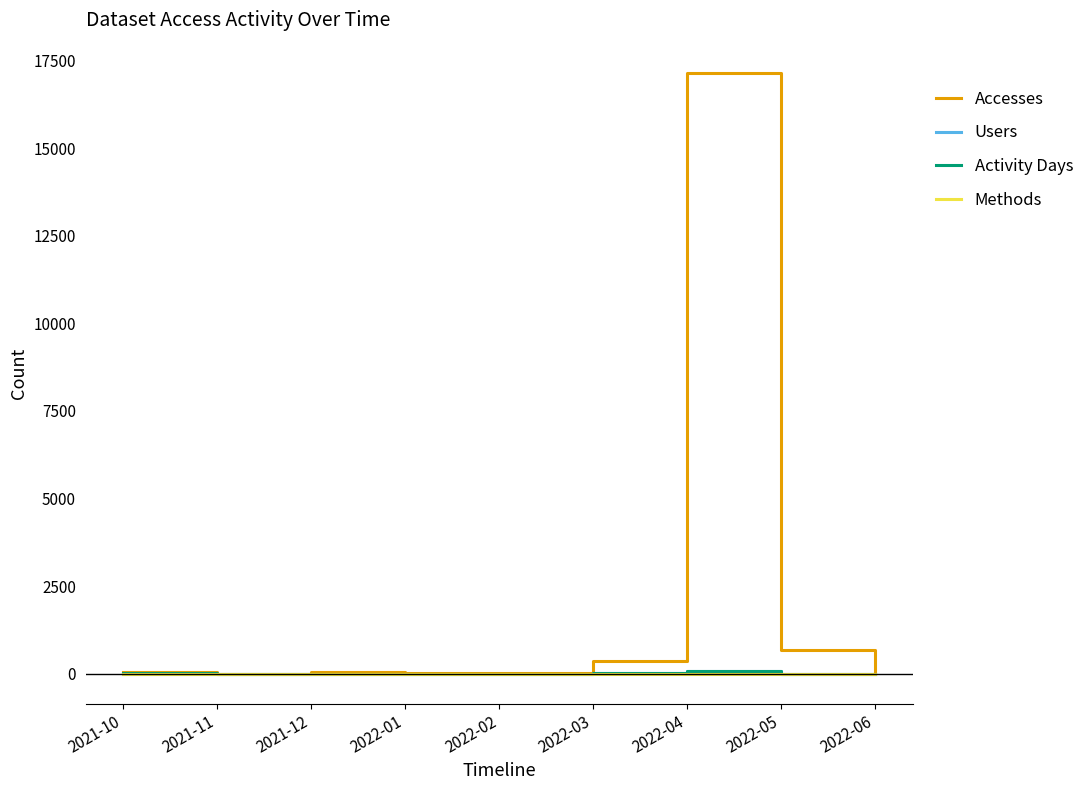

At which category is the sum across all series the highest?

2022-04